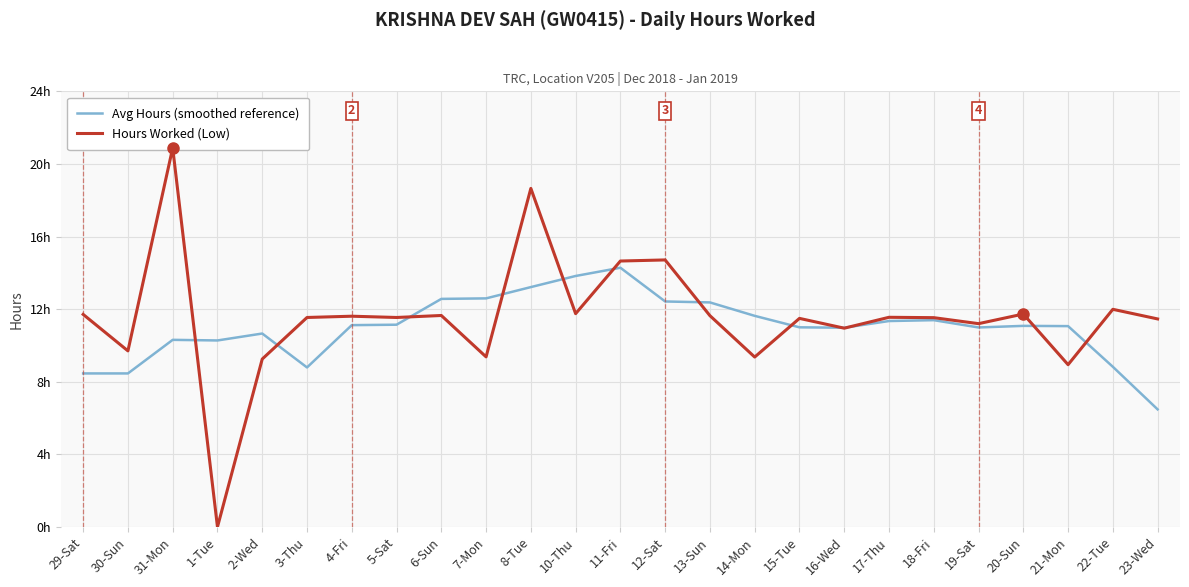

What is the maximum value shown in the chart?

20.9